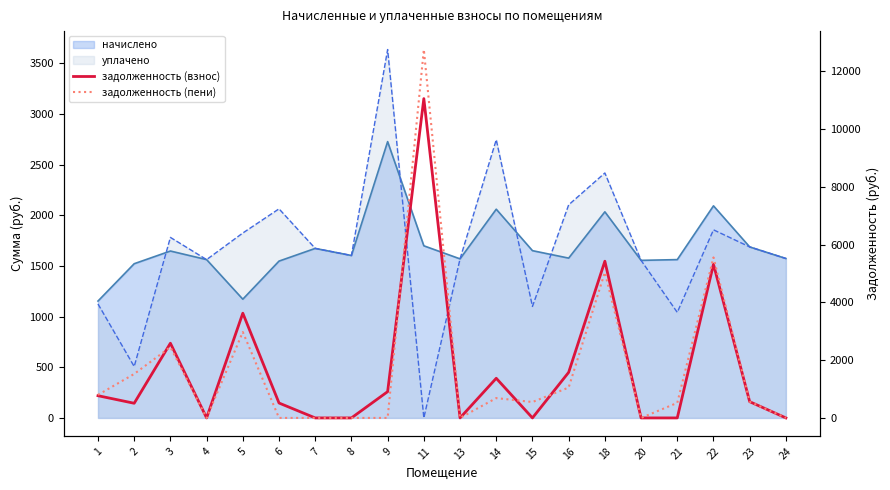

At which label is задолженность (взнос) closest to 5528?

18